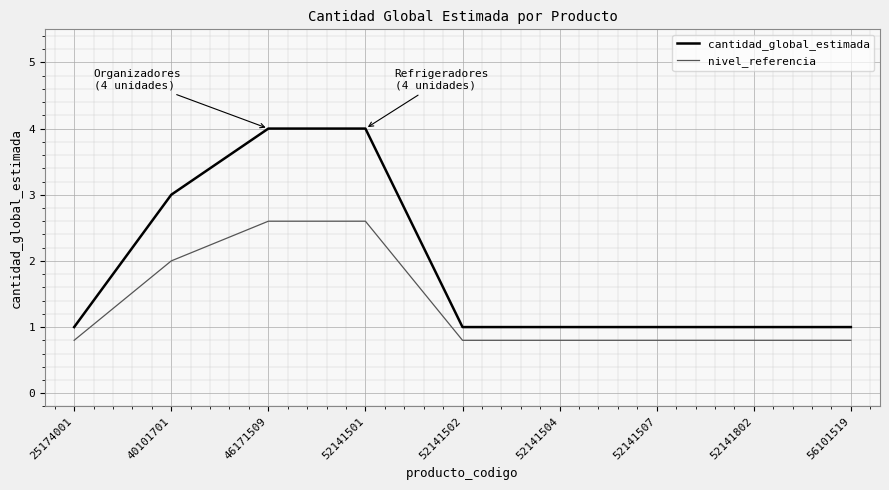

True or false: cantidad_global_estimada and nivel_referencia cross at least once.

False